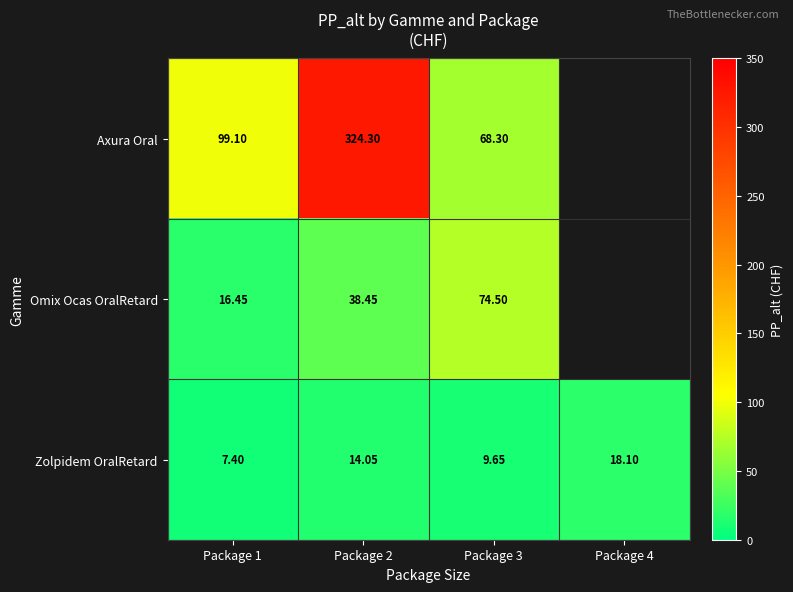

At Package 1, list the series in order from smallest to largest.

Zolpidem OralRetard, Omix Ocas OralRetard, Axura Oral